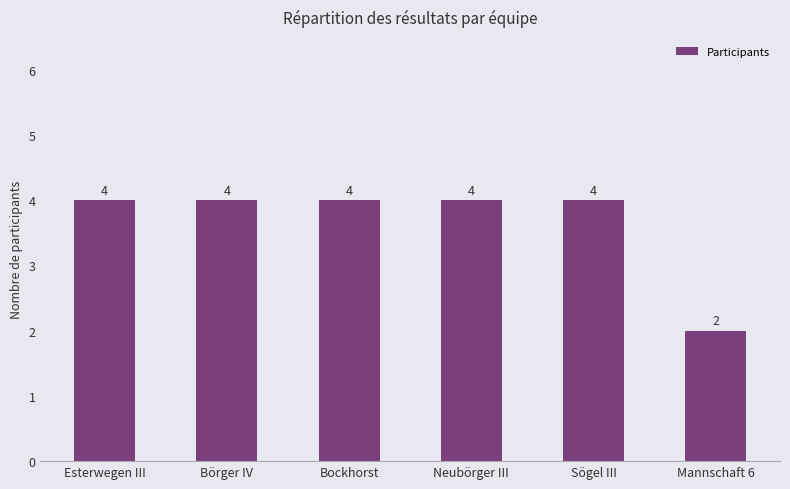

What is the label of the 6th bar from the left?

Mannschaft 6